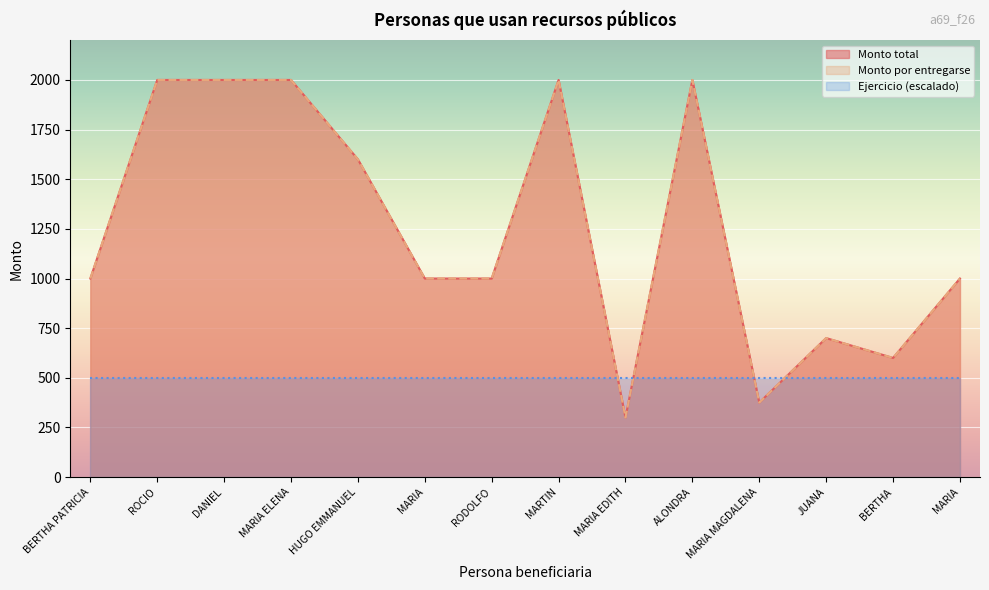

What is the label of the 2nd point from the right?

BERTHA